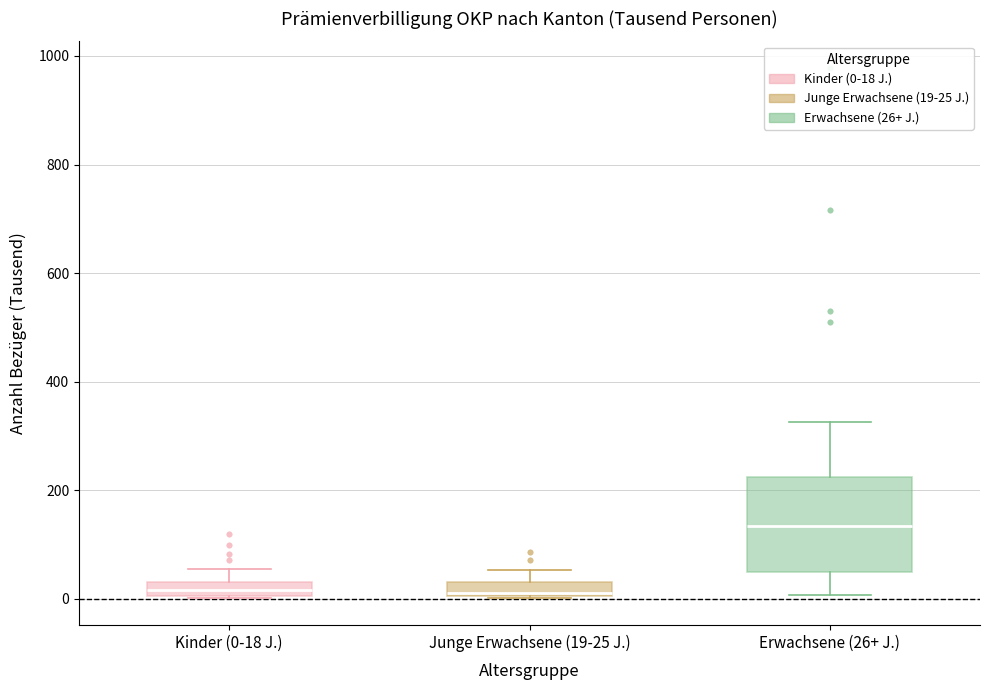

Comparing the boxes themselves (not the whiskers), which one is the tallest?

Erwachsene (26+ J.)